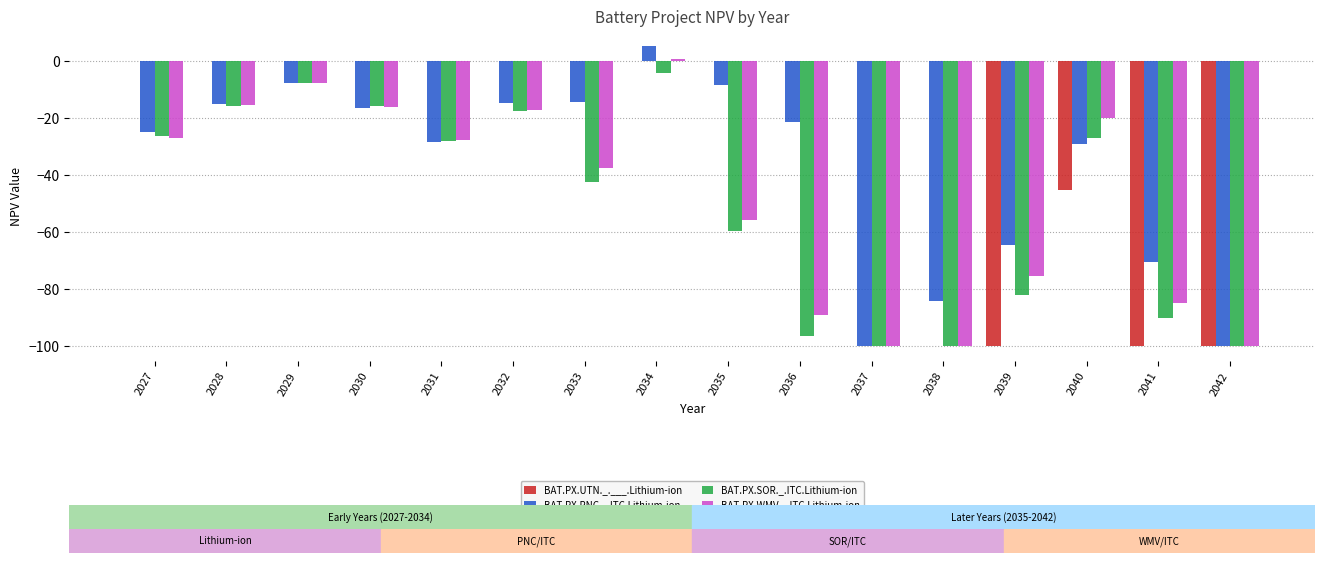

What is the sum of all BAT.PX.SOR._.ITC.Lithium-ion values?

-813.2